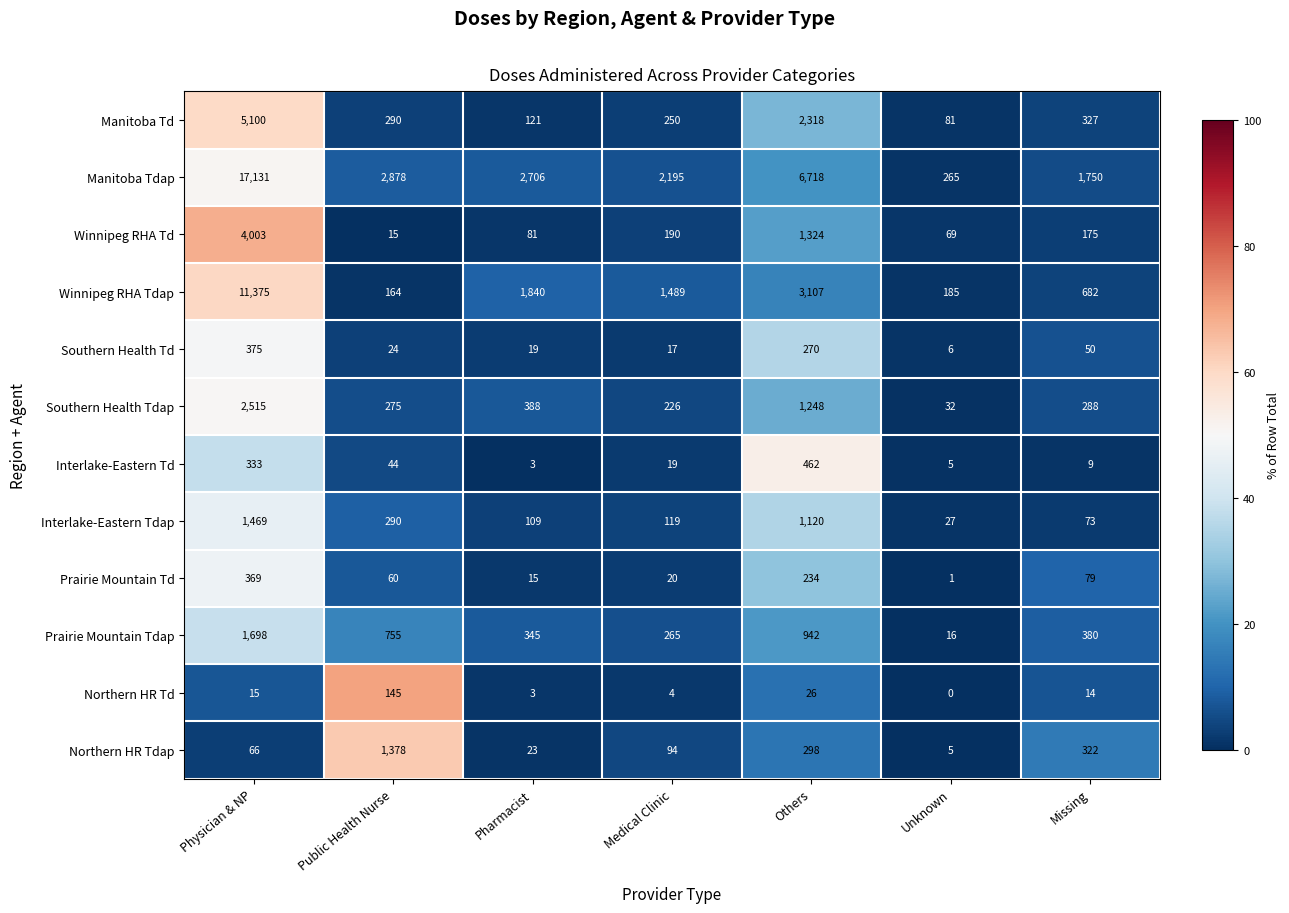

How many distinct data groups are displayed?

12